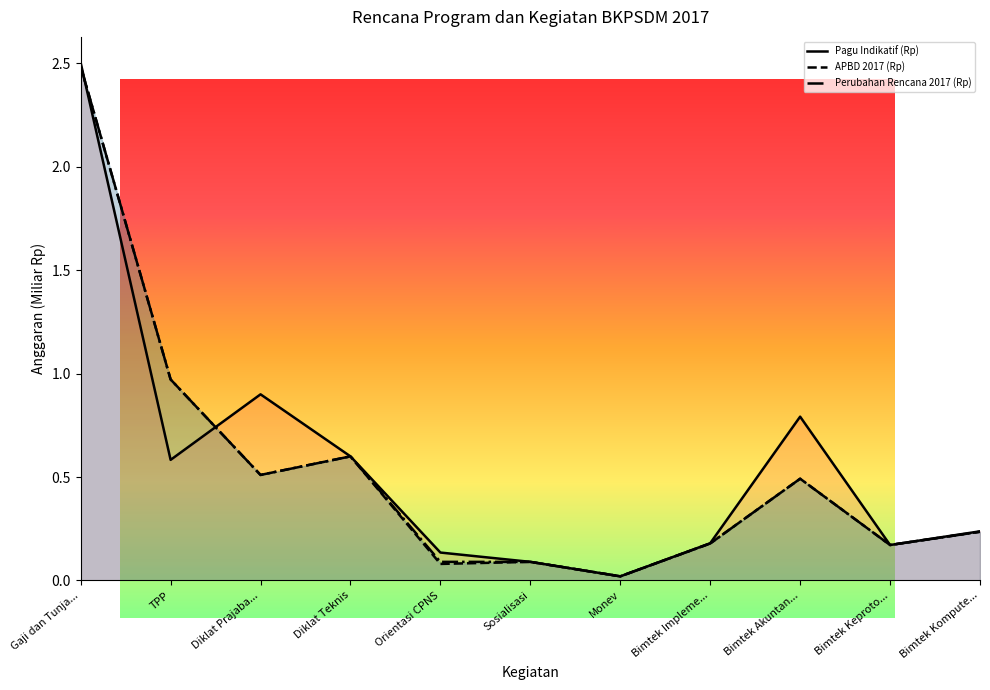

What is the total value across all series at Monev?

0.1